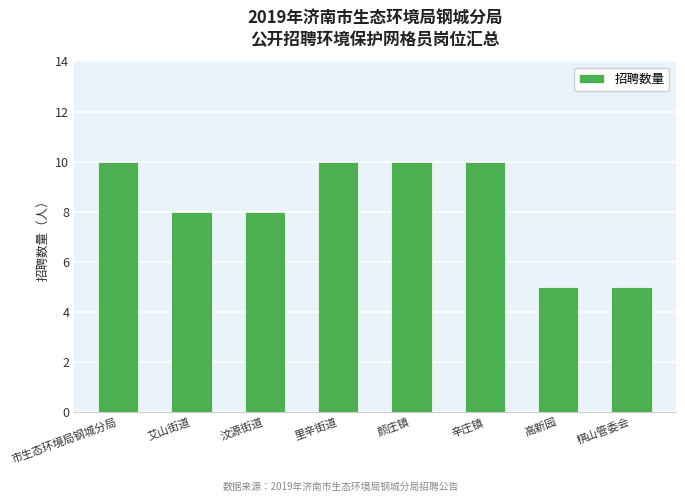

What is the smallest value displayed?

5